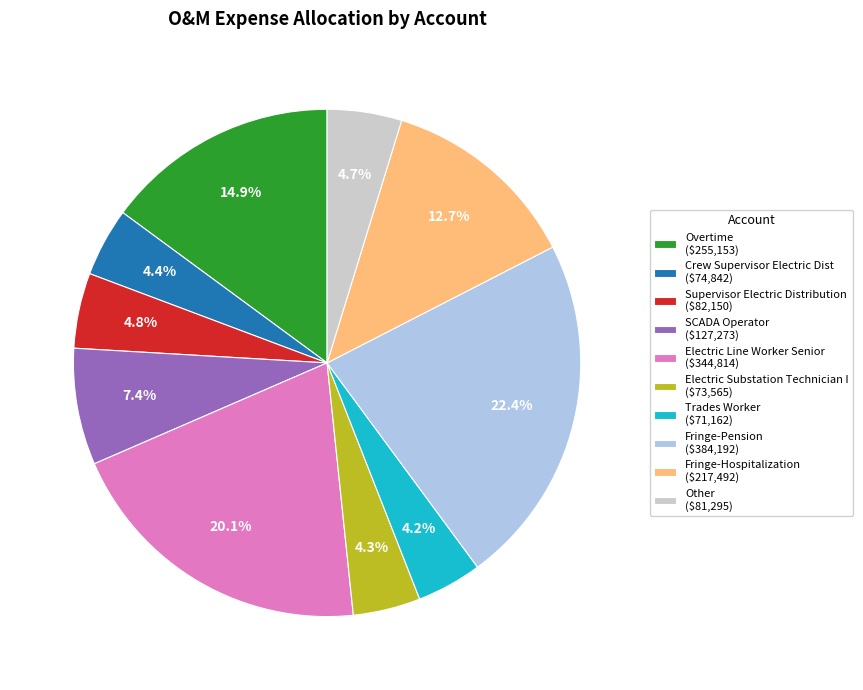

What is the largest slice in the pie chart?

Fringe-Pension ($384,192)